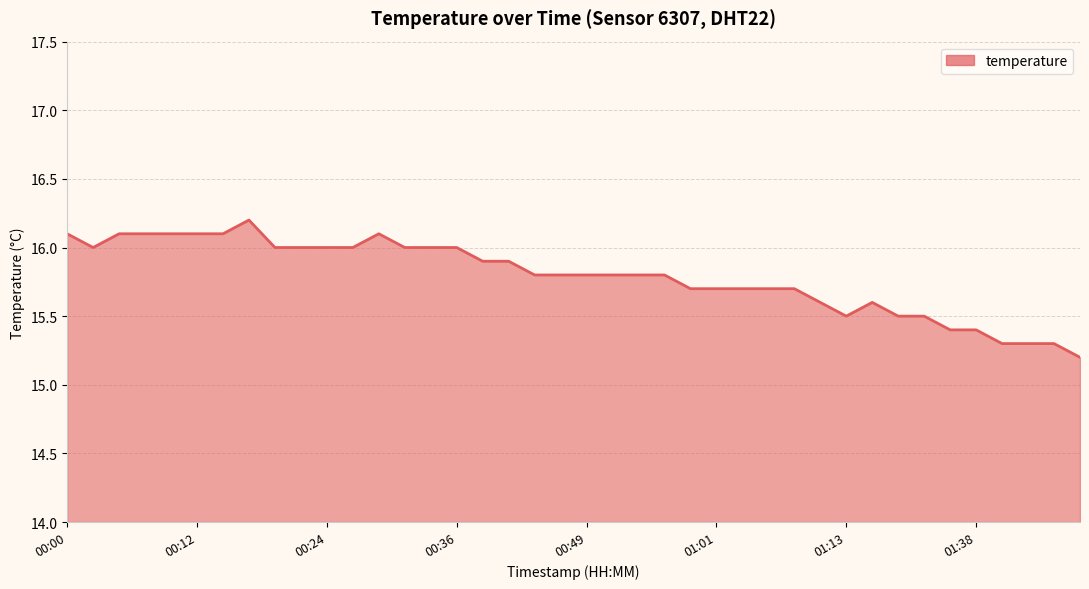

What is the minimum value shown in the chart?

15.2